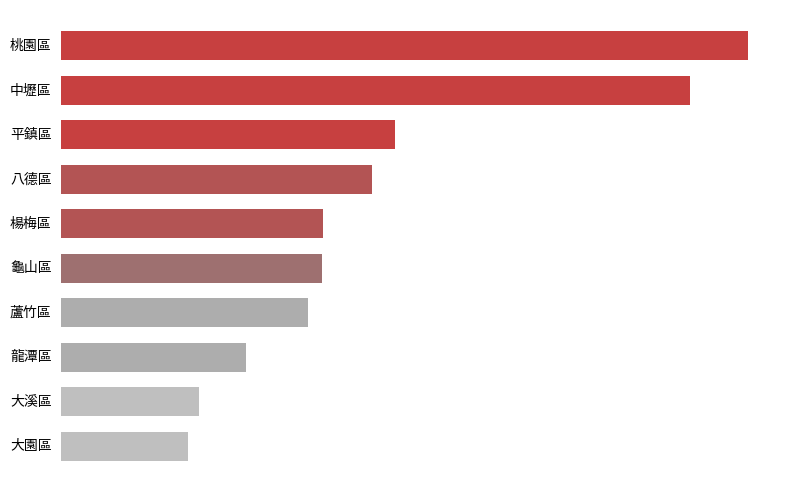

Does the chart contain stacked bars?

No